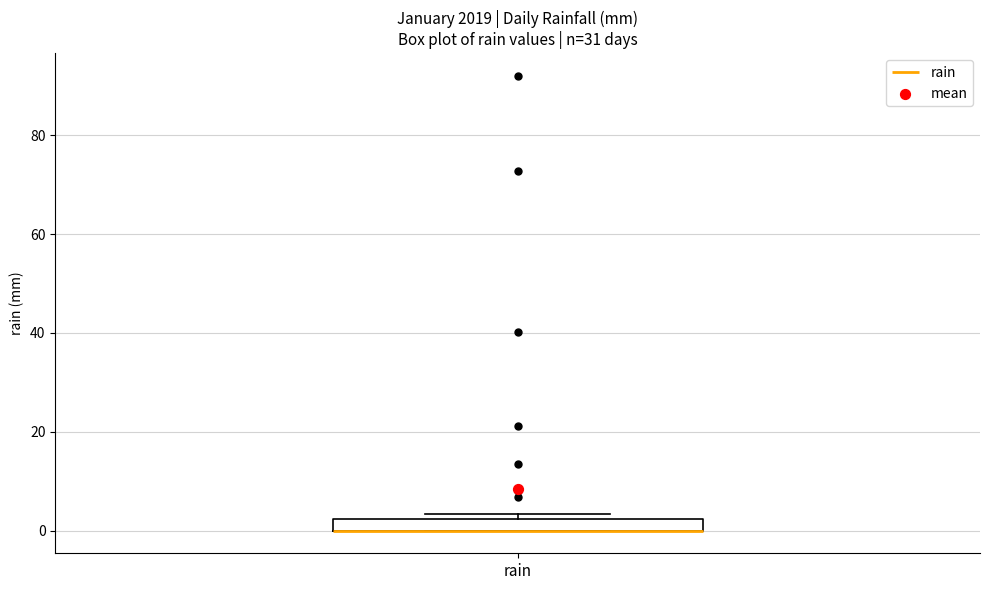

Where is the upper edge of the box for rain on the y-axis? The values are not printed on the chart, so give them approximately, as read against the axis.

2